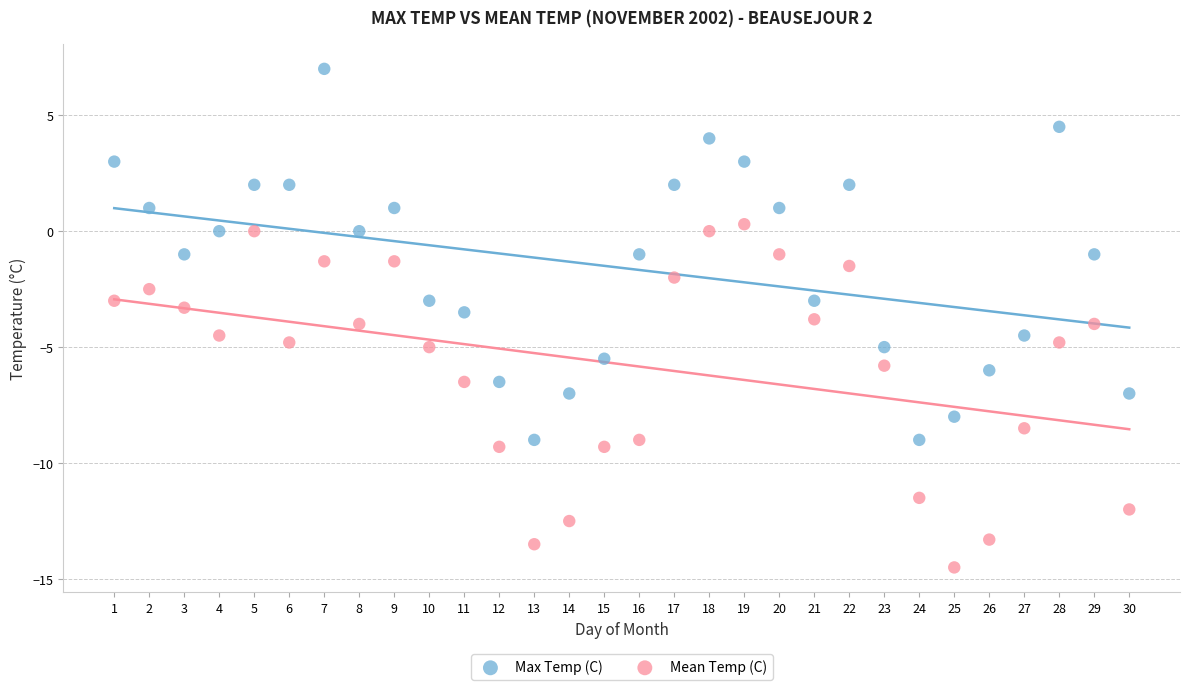

Which series has the widest spread of Y values?

Max Temp (C)